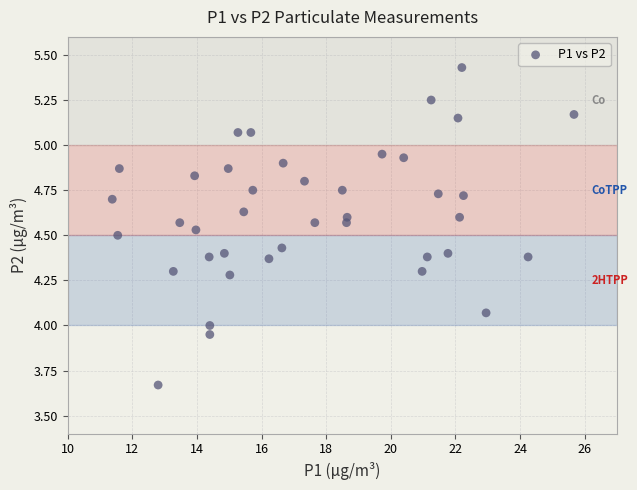

What is the range of Y values (max minus min)?

1.8